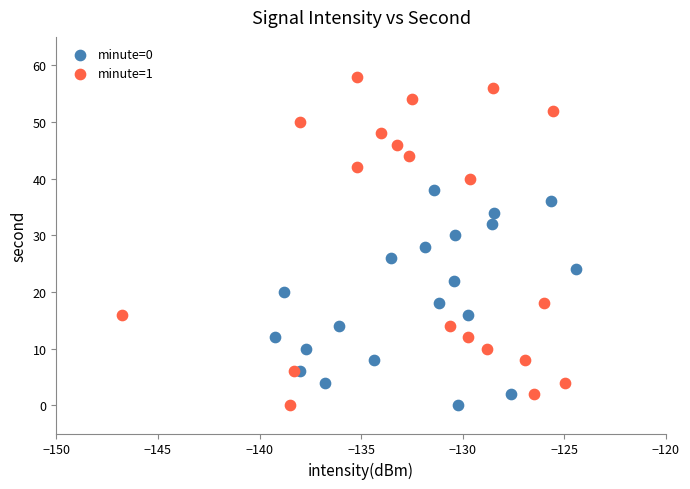

Which series has the widest spread of Y values?

minute=1